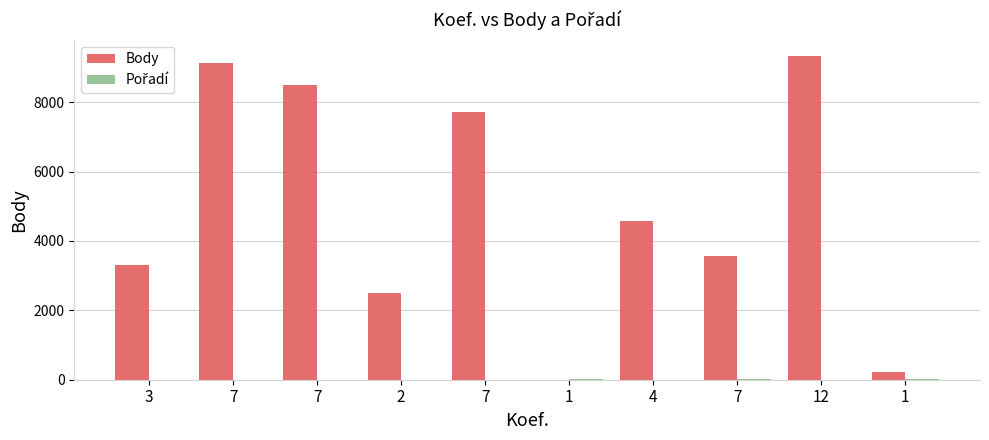

How many data points does each series have?

10